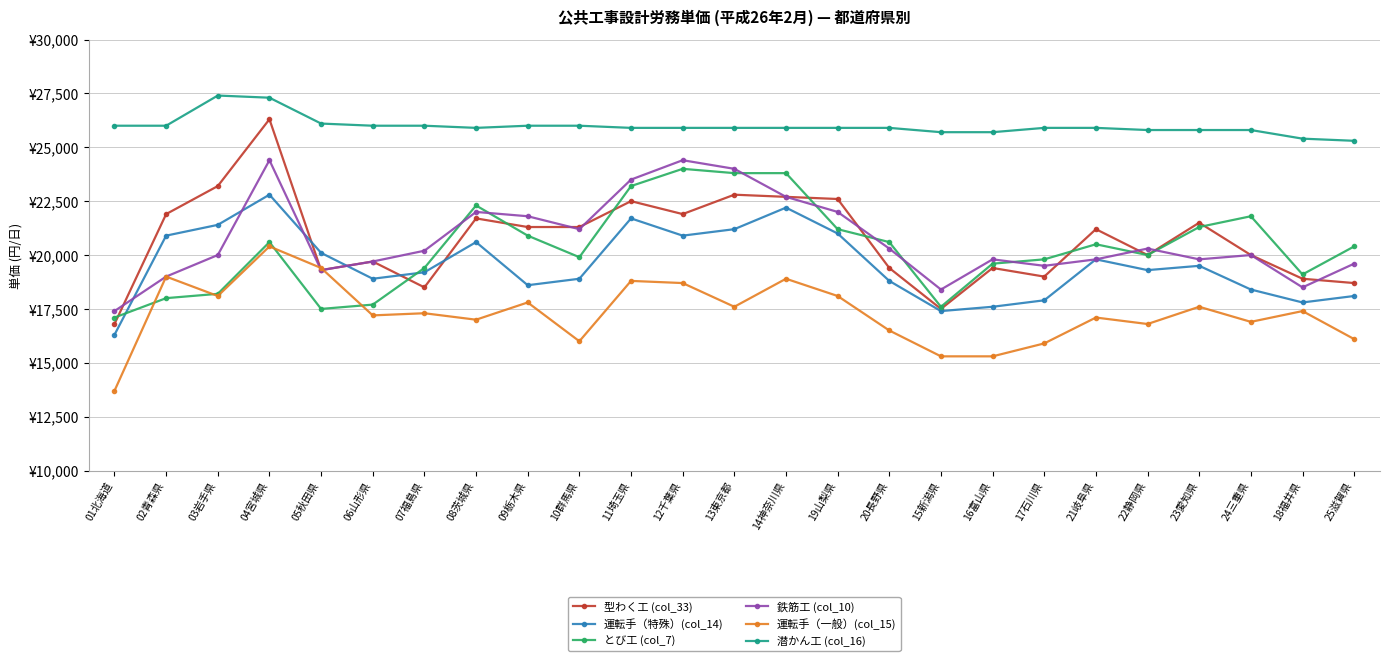

The とび工 (col_7) series shows 20000 at 22静岡県. True or false?

True